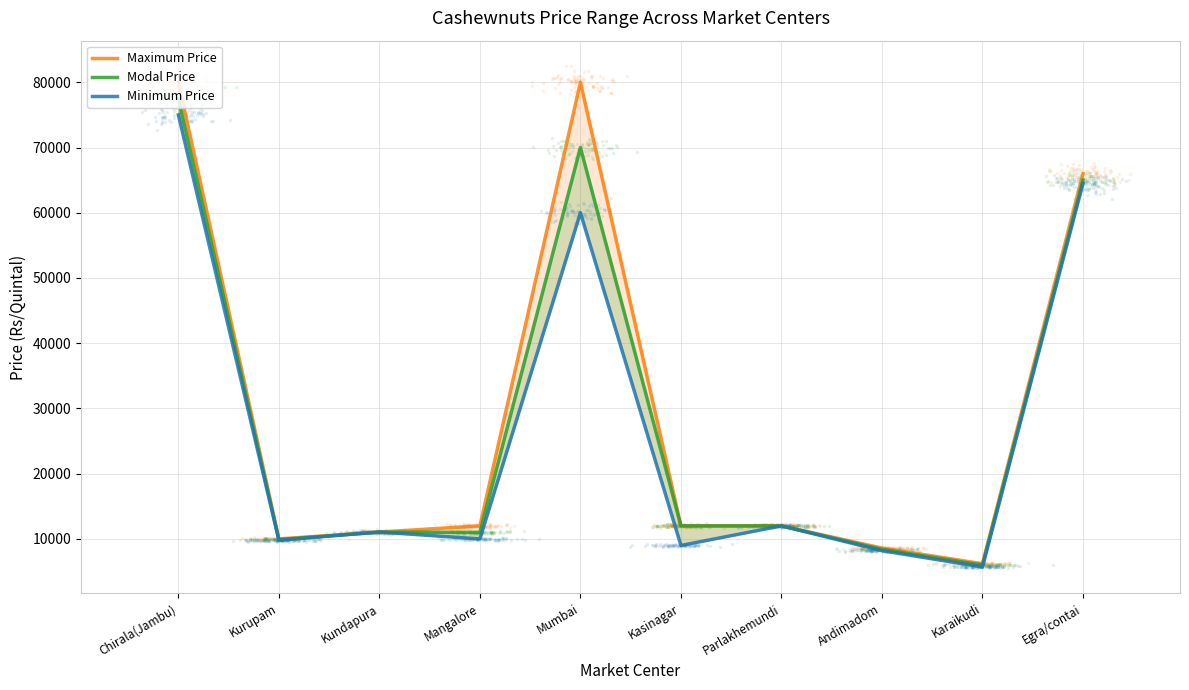

Which series has the widest spread of Y values?

Maximum Price